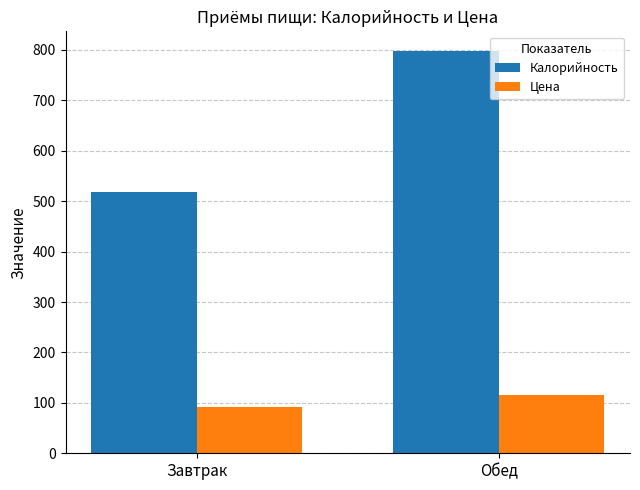

What is the sum of all Цена values?

206.3